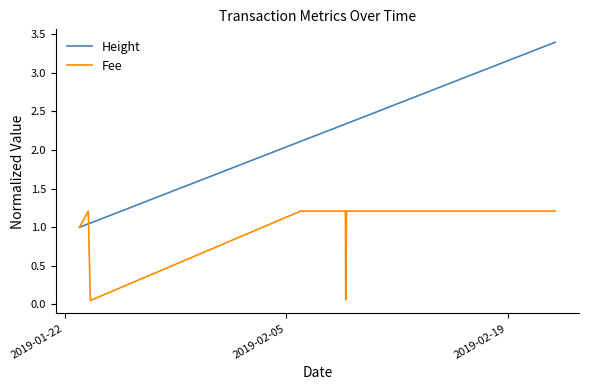

What are all the series names shown in the legend?

Height, Fee